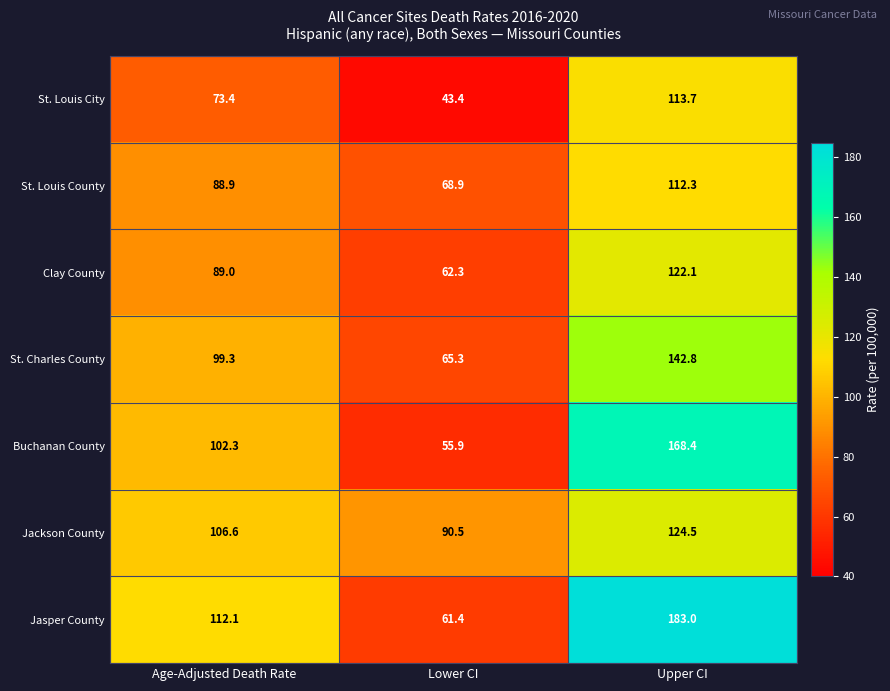

At how many categories does at least one series exceed 140?

1